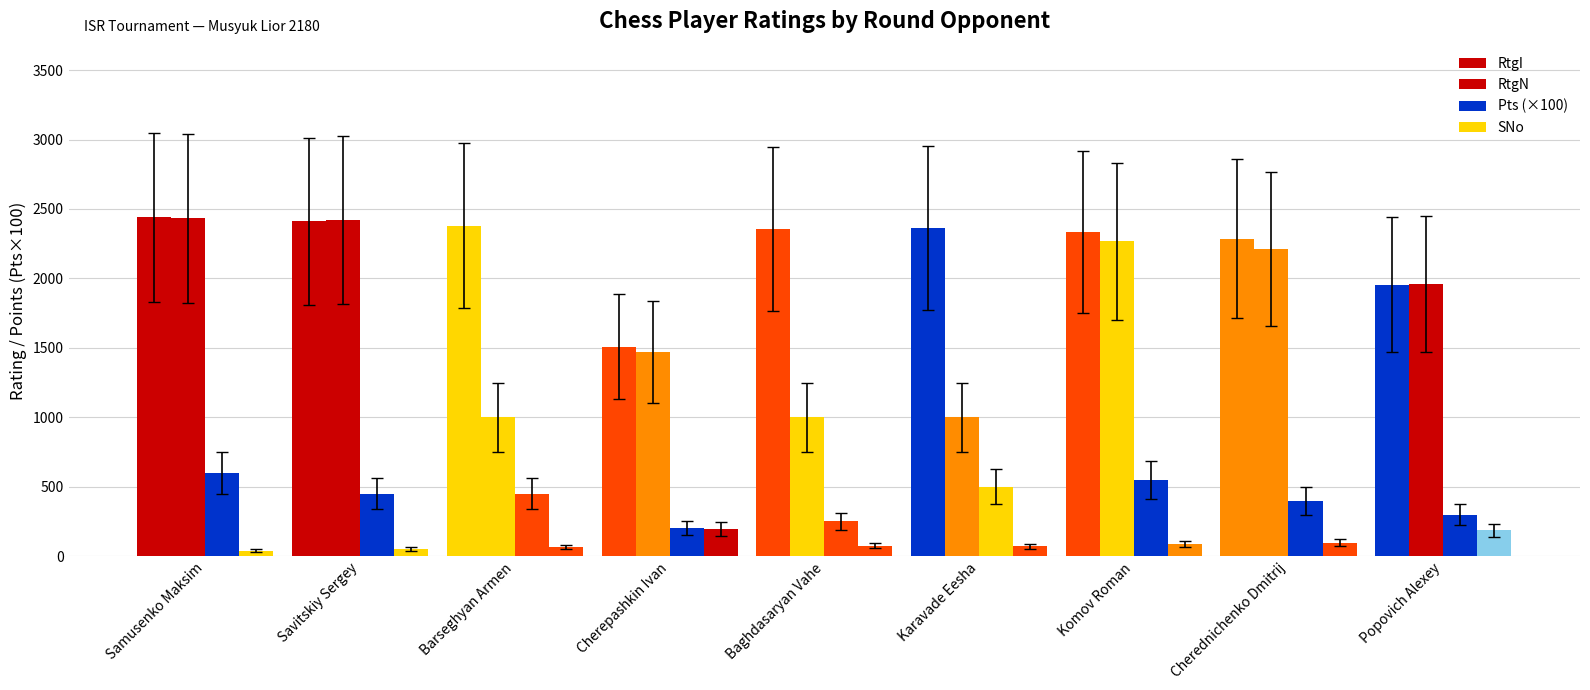

Are the bars horizontal?

No